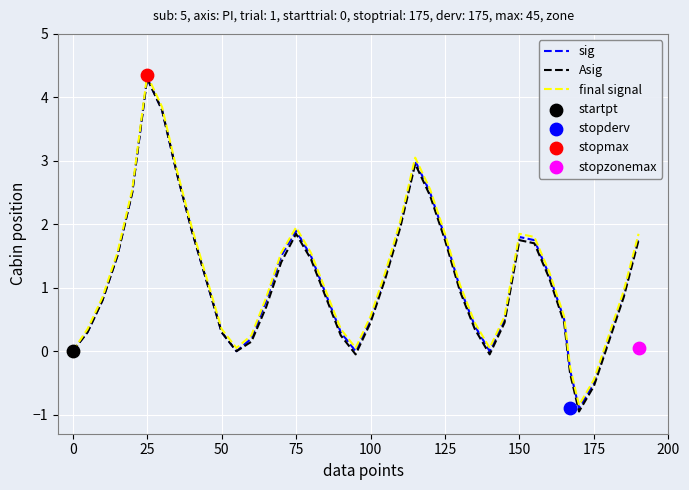

At how many categories does at least one series exceed 3?

3